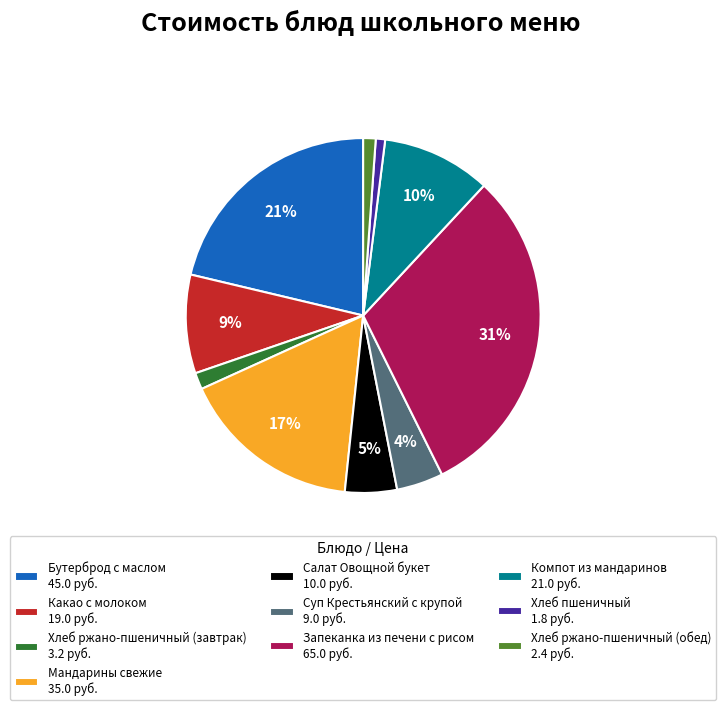

Is it true that Хлеб ржано-пшеничный (обед) is 8% of the pie?

False